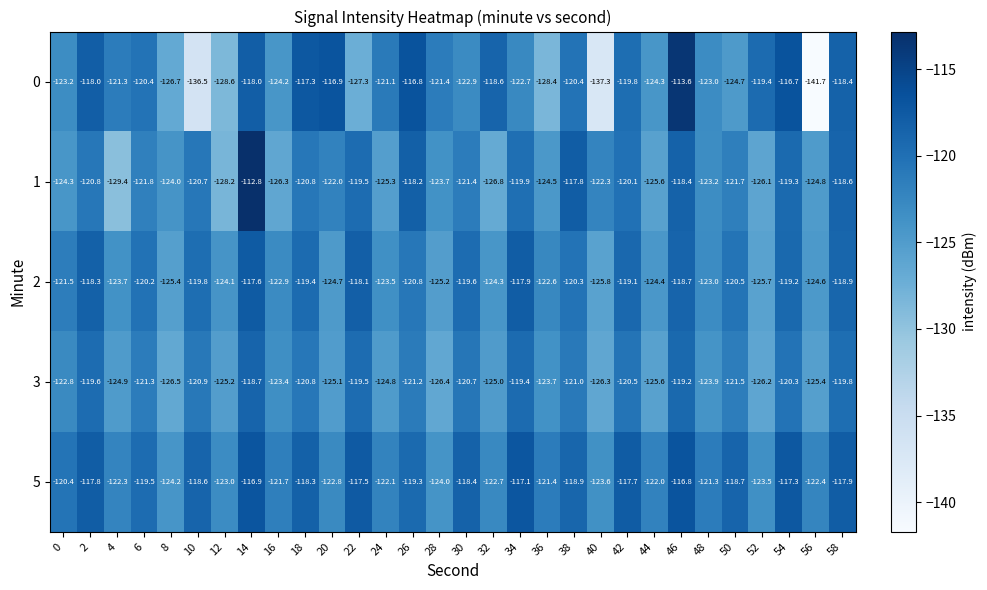

What is the difference between the highest and lowest values at 44?

3.6